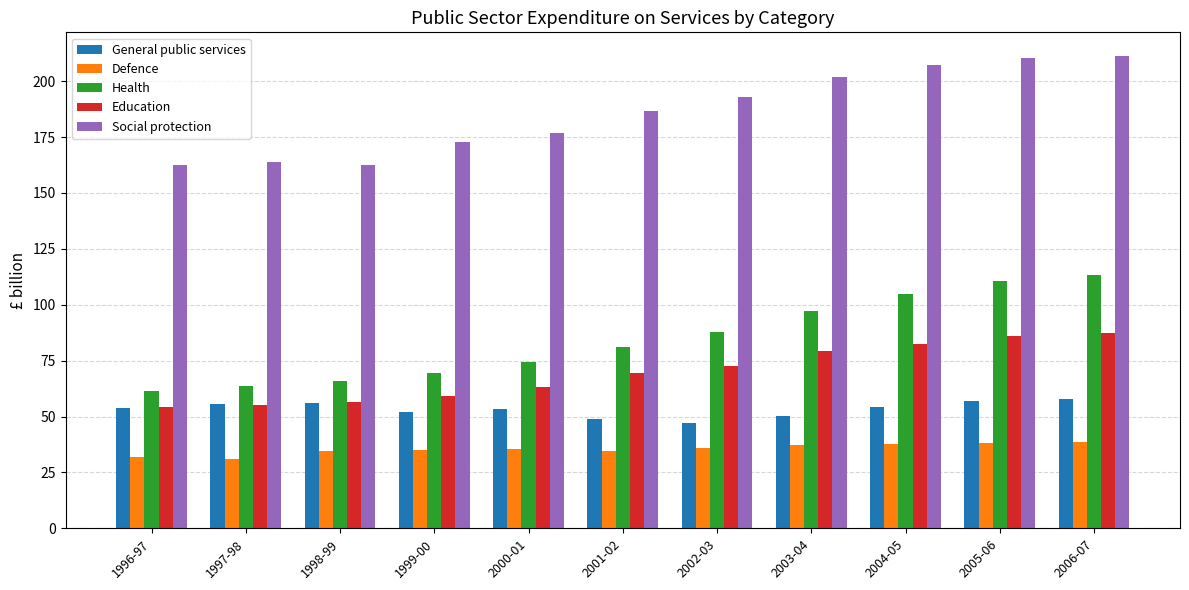

What is the total value across all series at 1998-99?

375.4